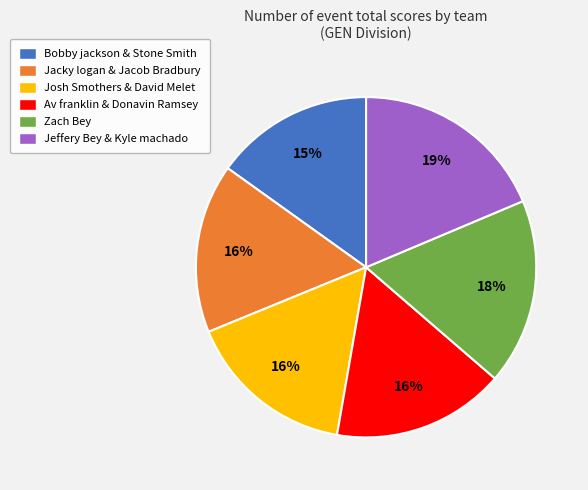

Does Josh Smothers & David Melet represent more than half of the total?

No